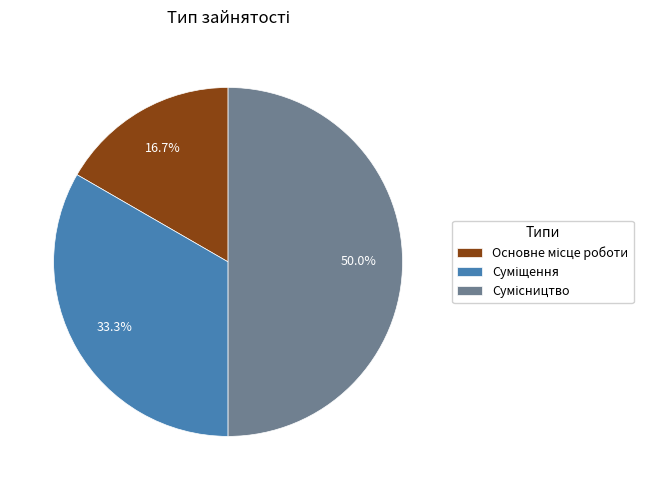

Which slice is the smallest?

Основне місце роботи